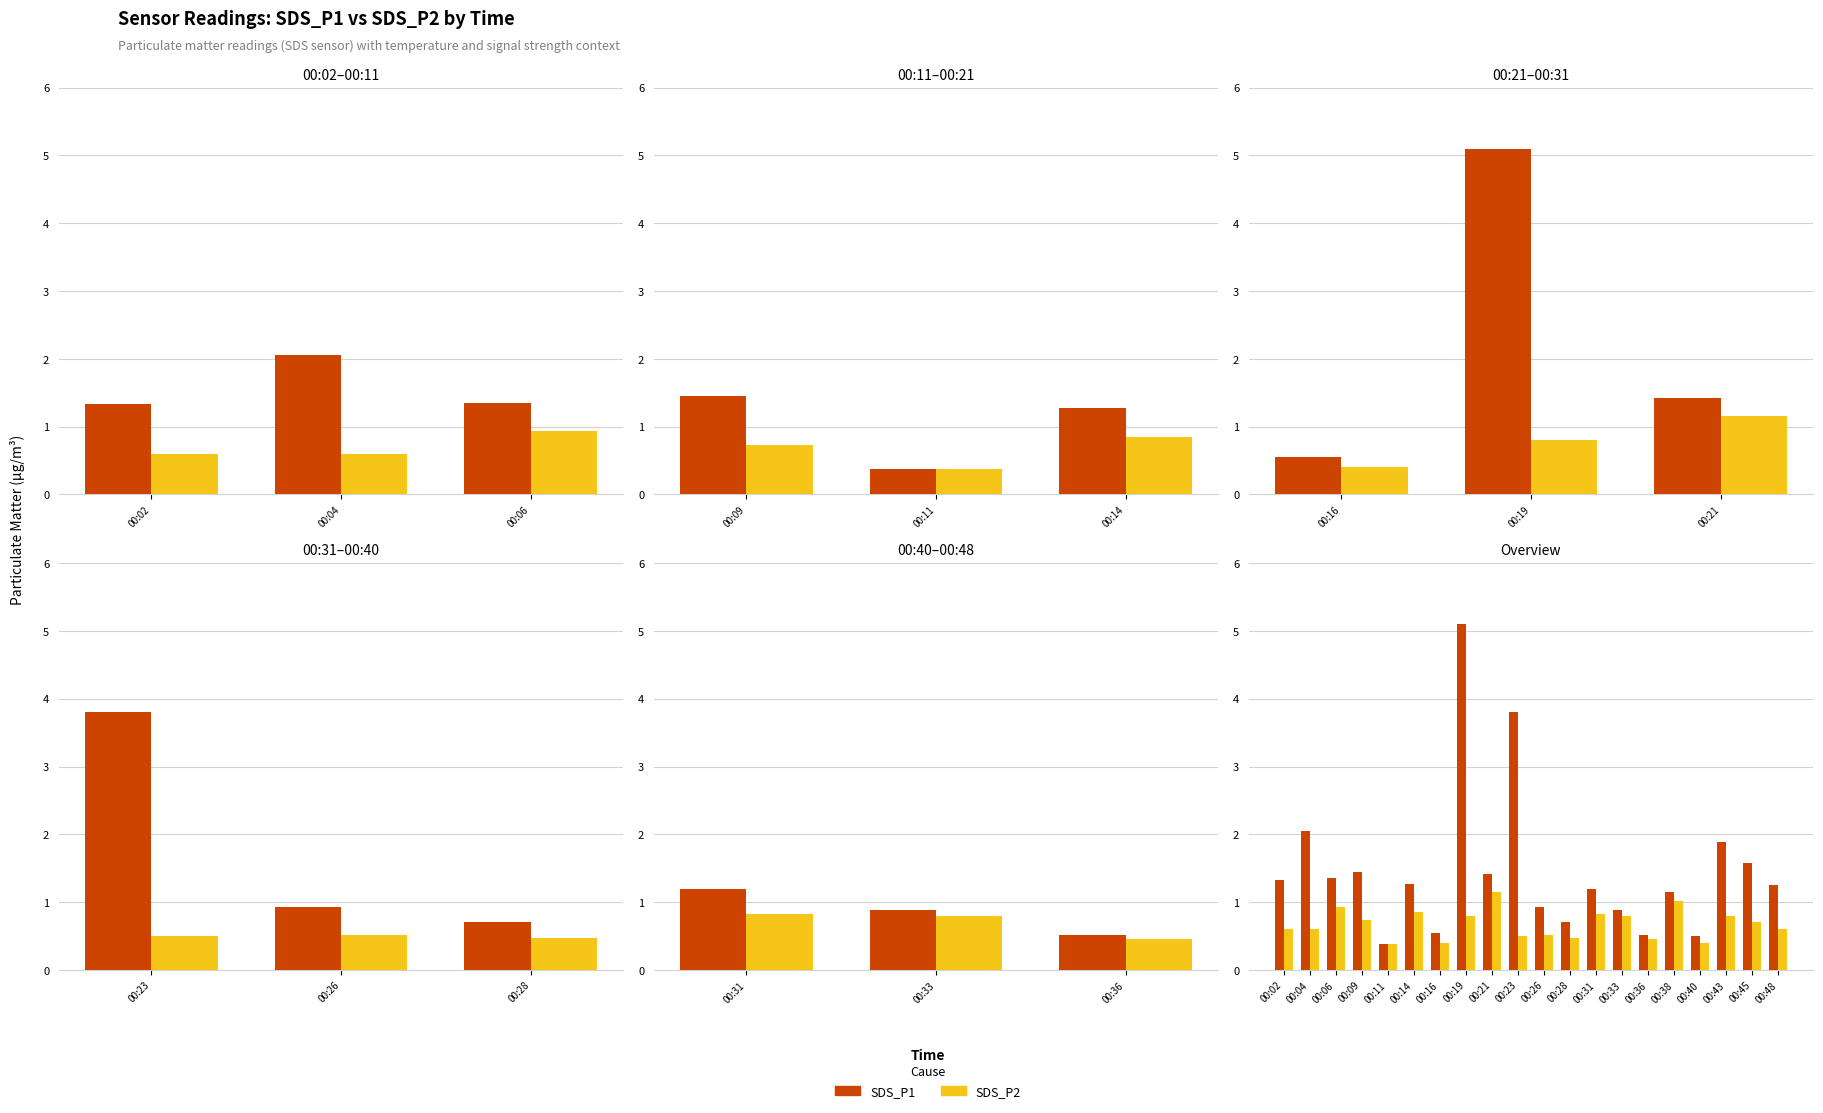

What is the difference between the maximum and second lowest values in the SDS_P1 series?

4.6